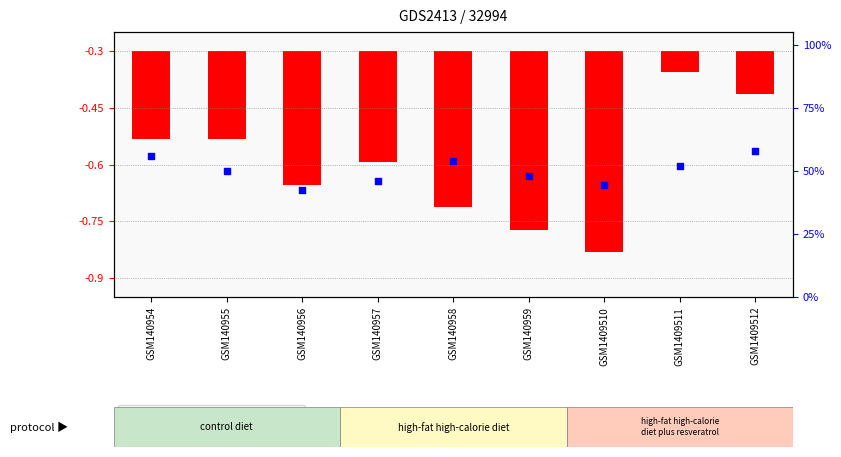

Approximately how many times larger is the value at GSM140954 compared to GSM1409510?

1.3